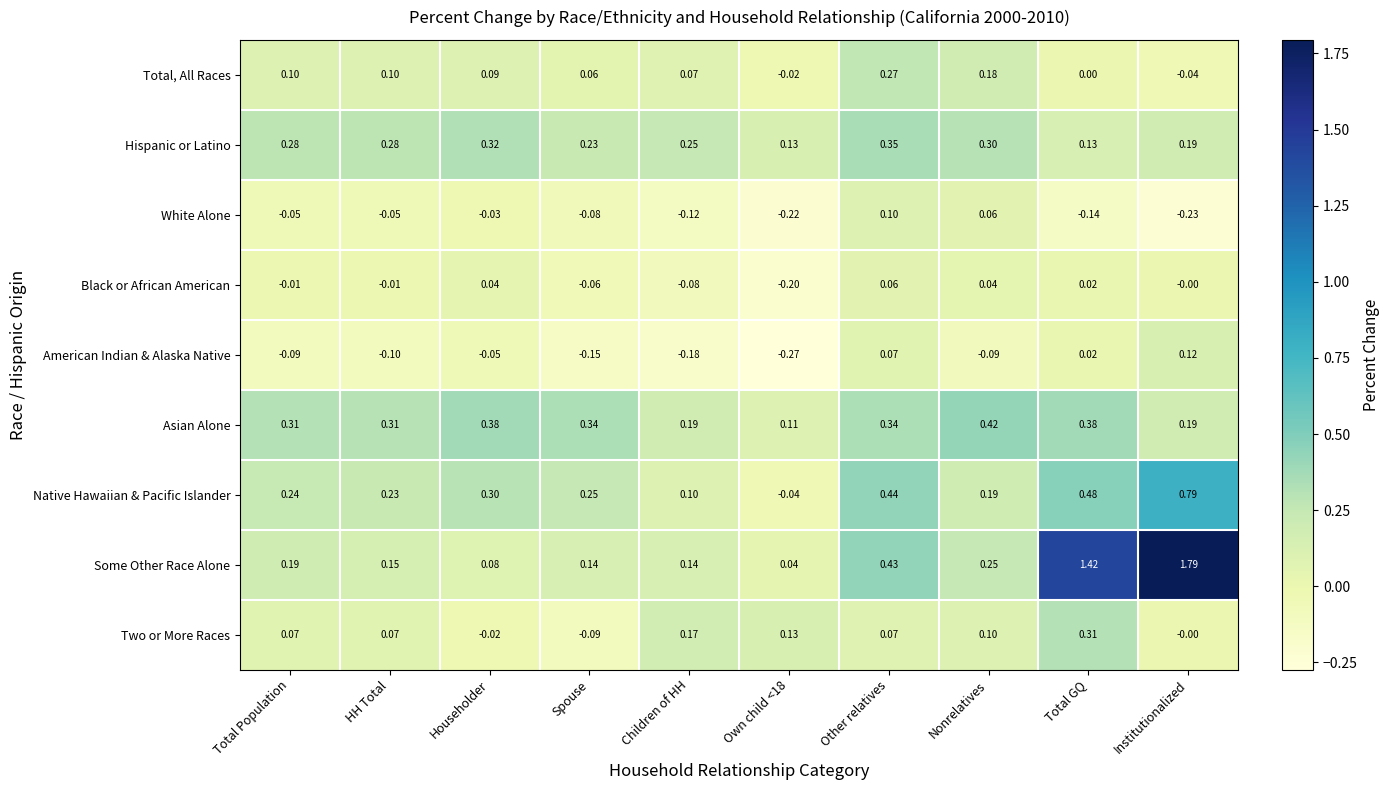

At which category is the sum across all series the highest?

Institutionalized